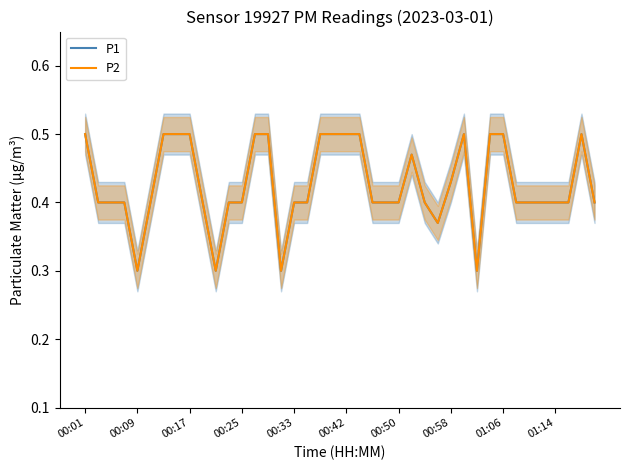

What are all the series names shown in the legend?

P1, P2